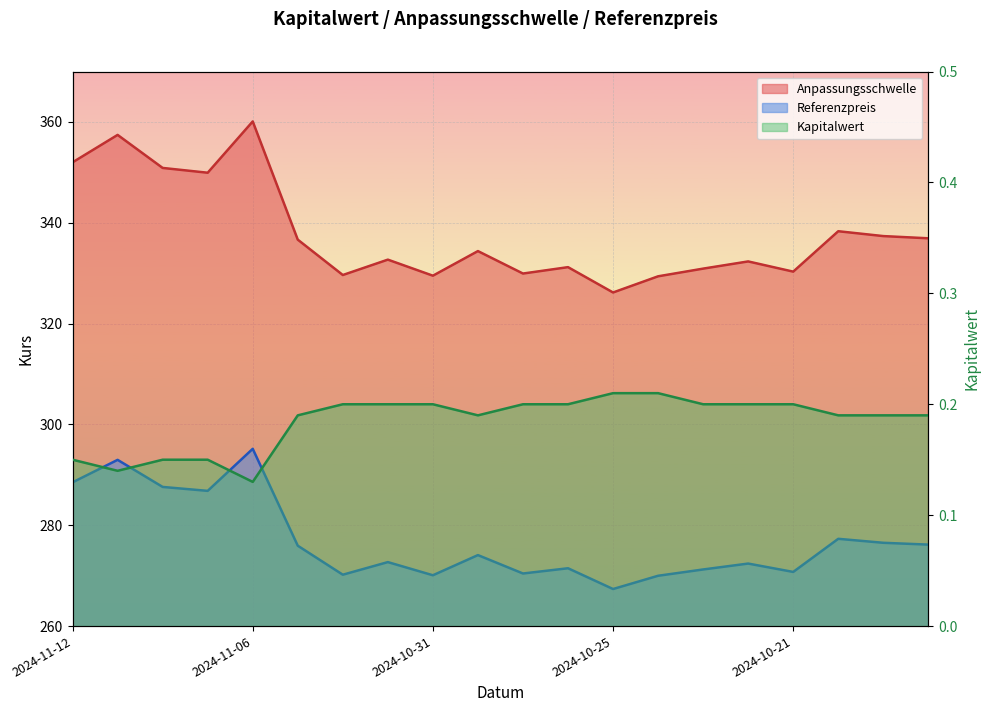

Which has a higher value, 2024-11-06 or 10?

10